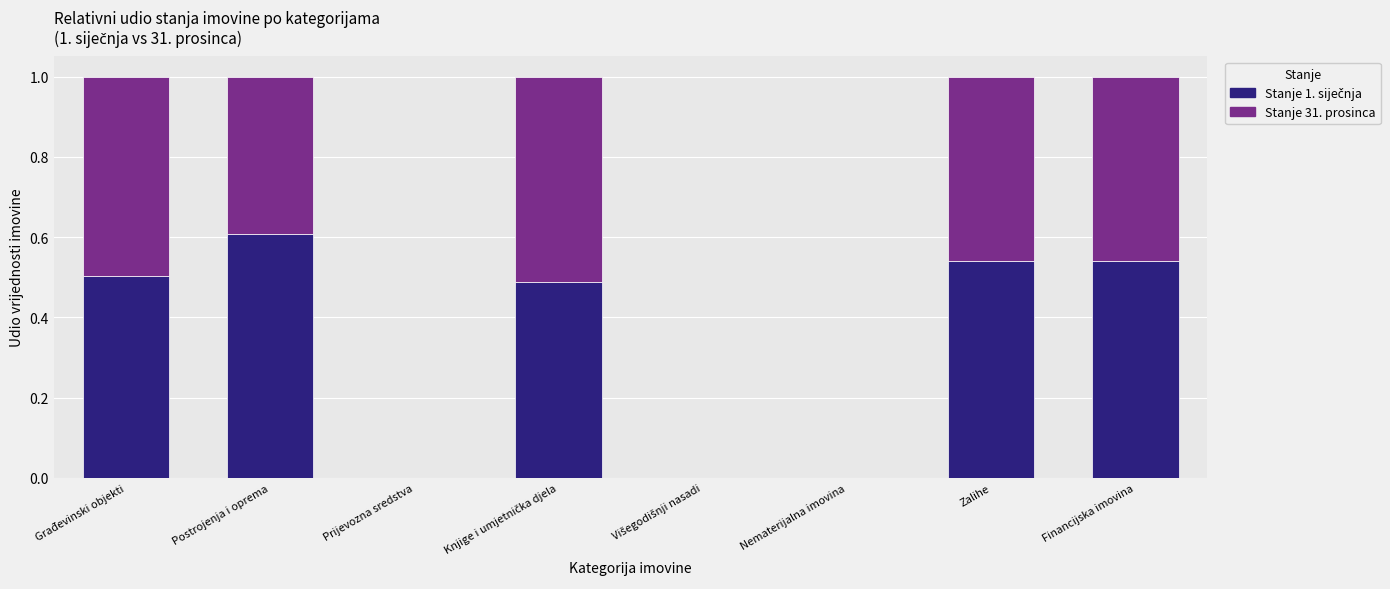

How many series are shown in this chart?

2